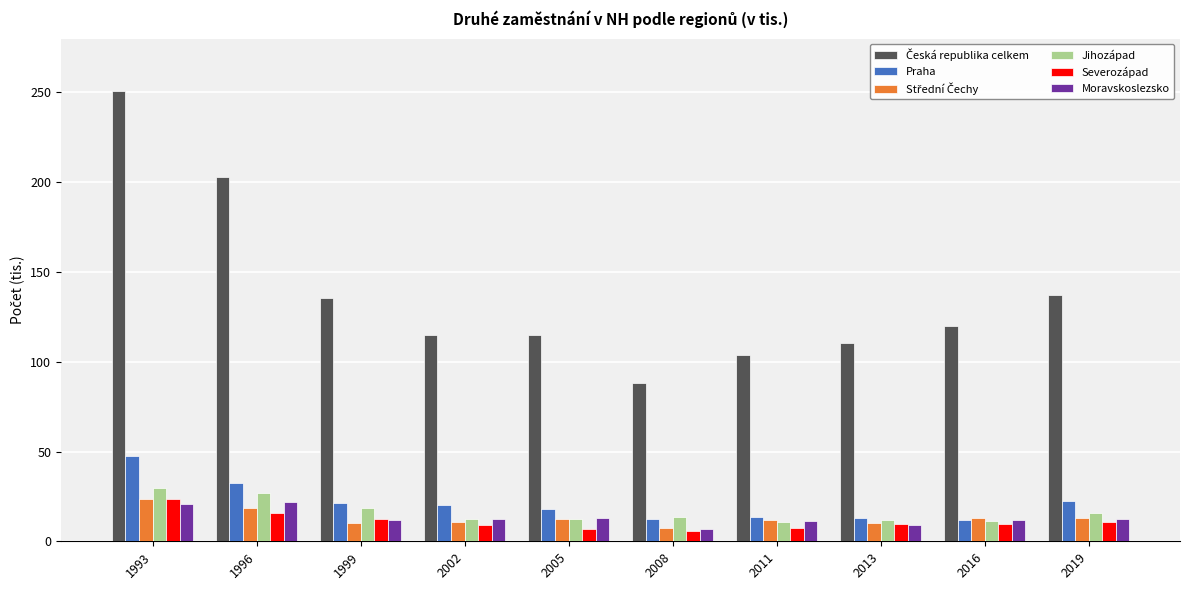

The Jihozápad series shows 15.5 at 2019. True or false?

True